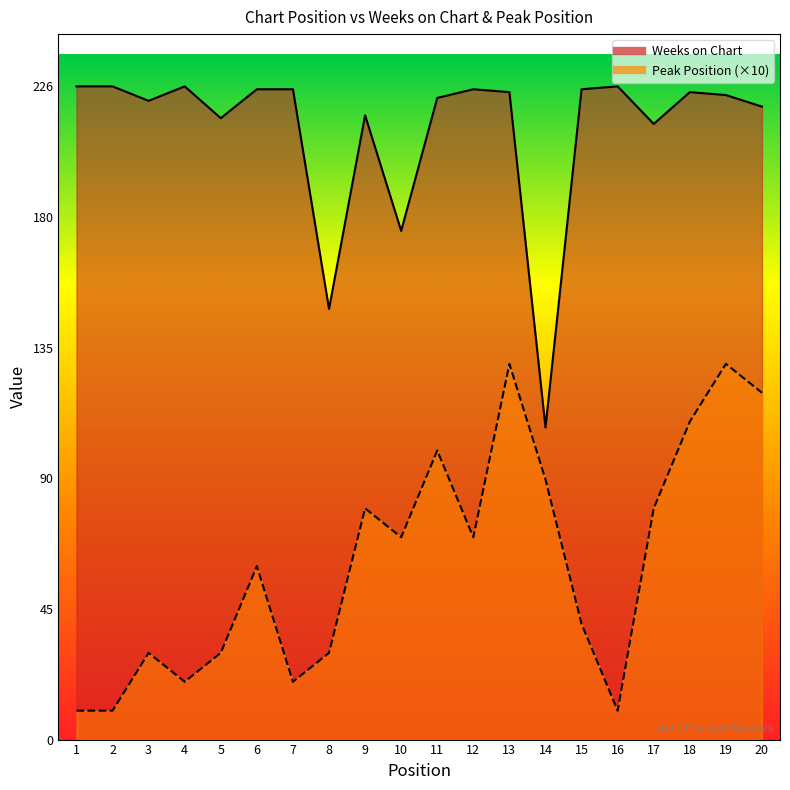

At which category does Peak Position reach its first local valley?

4